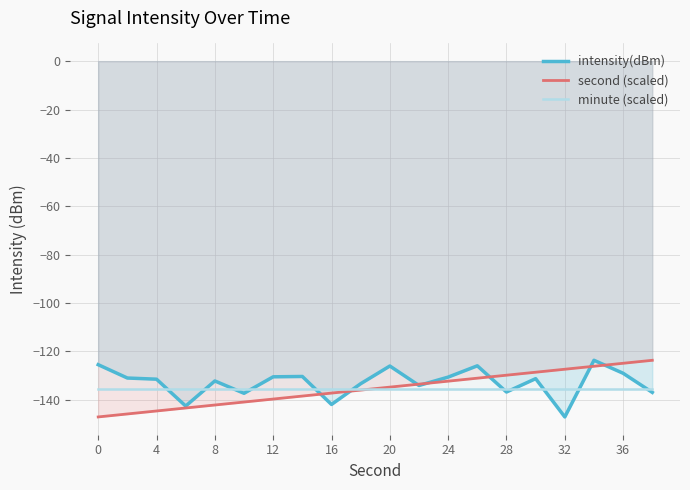

True or false: second (scaled) has more than 2 points higher than both neighbors.

False